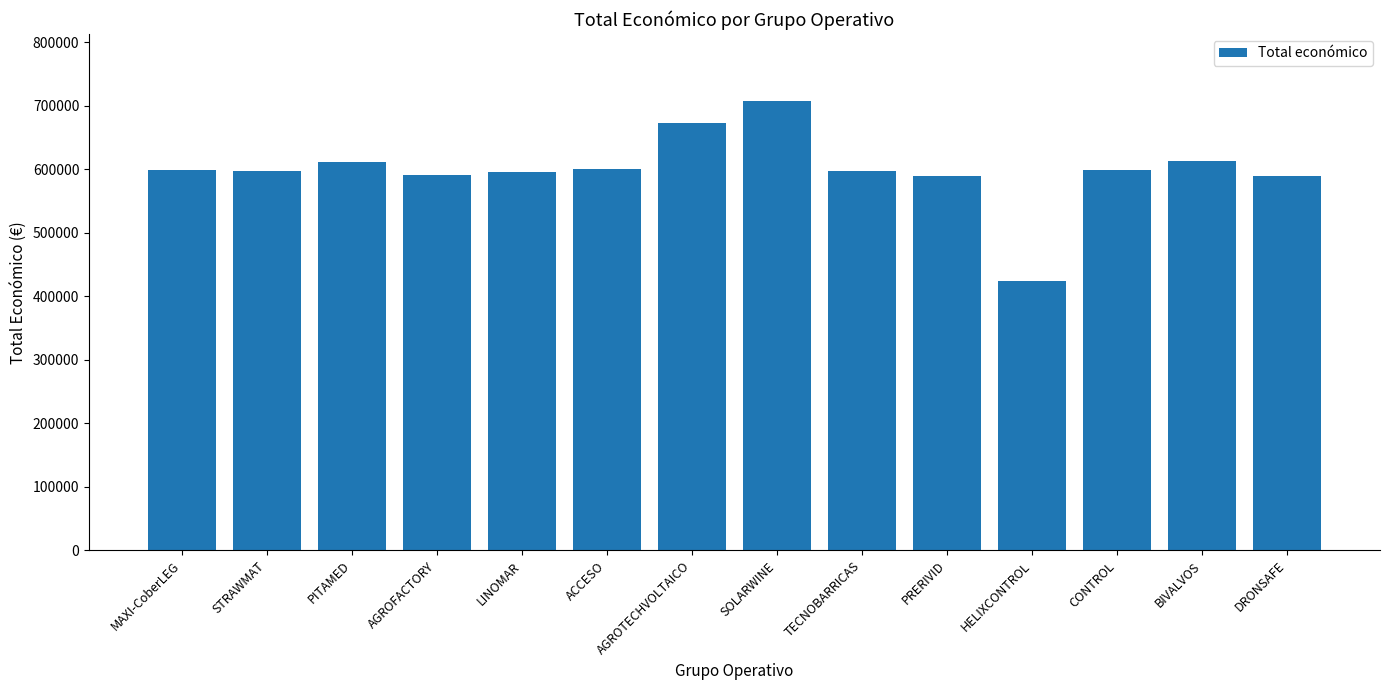

What is the value of the 2nd bar from the left?

597320